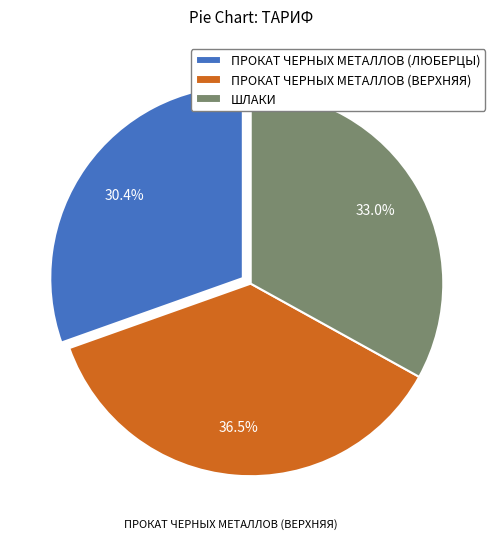

Count the number of slices in the pie.

3